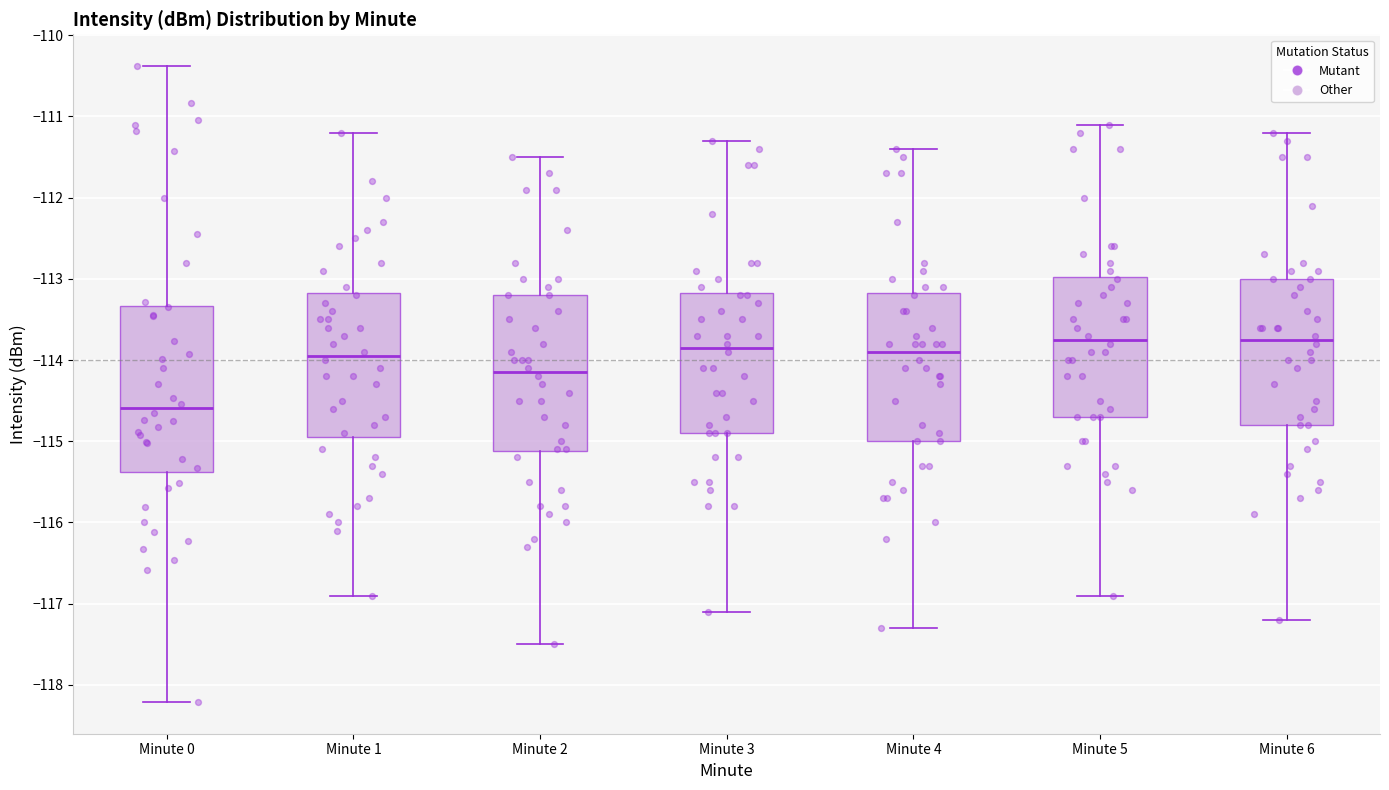

Reading left to right, read every box against the y-axis: the position of its median line, the range the box covers, and the ends of its whiskers. The values are not printed on the chart, so give them approximately, as read against the axis.

Minute 0: median -114.6, box -115.4 to -113.3, whiskers -118.2 to -110.4
Minute 1: median -113.9, box -114.9 to -113.2, whiskers -116.9 to -111.2
Minute 2: median -114.1, box -115.1 to -113.2, whiskers -117.5 to -111.5
Minute 3: median -113.8, box -114.9 to -113.2, whiskers -117.1 to -111.3
Minute 4: median -113.9, box -115.0 to -113.2, whiskers -117.3 to -111.4
Minute 5: median -113.7, box -114.7 to -113.0, whiskers -116.9 to -111.1
Minute 6: median -113.7, box -114.8 to -113.0, whiskers -117.2 to -111.2